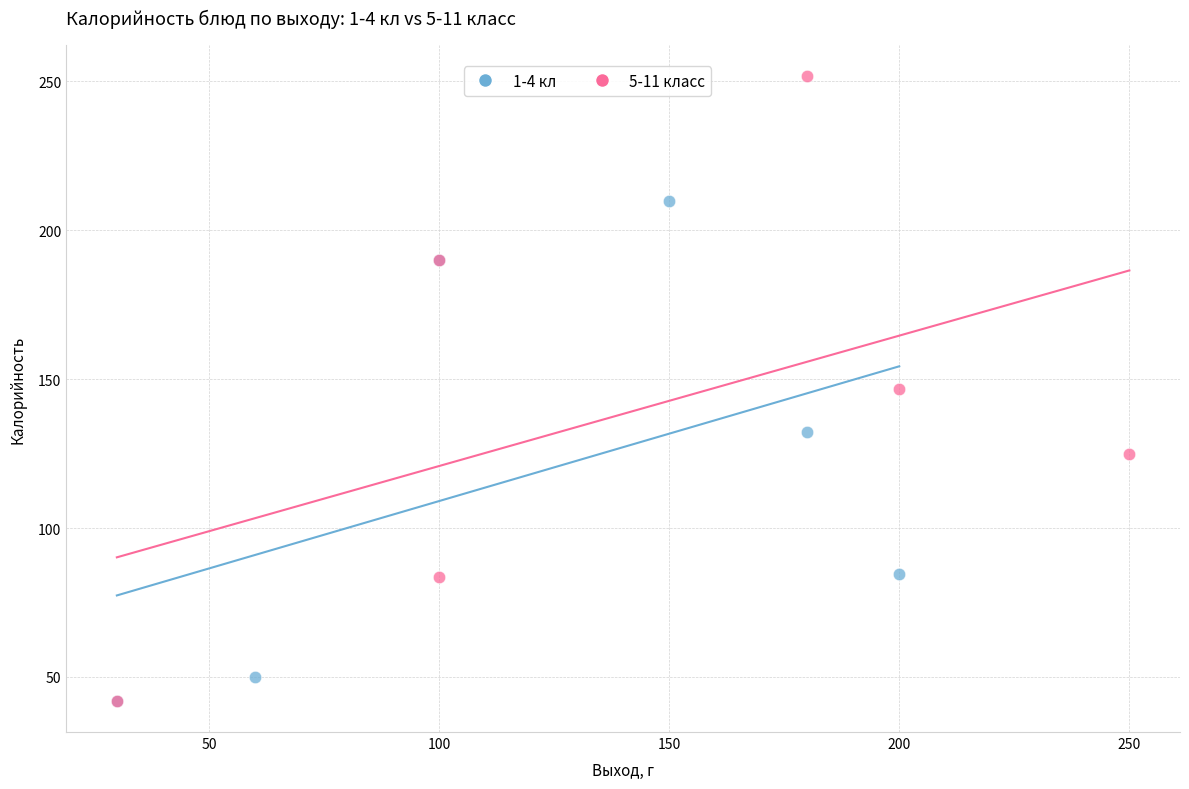

Which series reaches the maximum Y coordinate?

5-11 класс